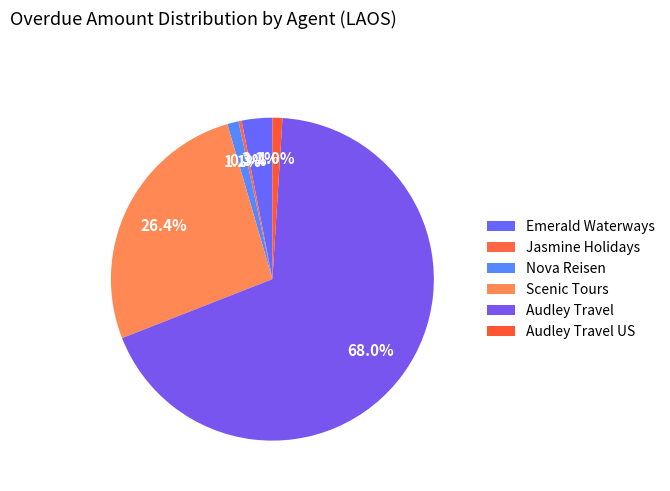

To the nearest percent, what percentage of the pie is Scenic Tours?

26%